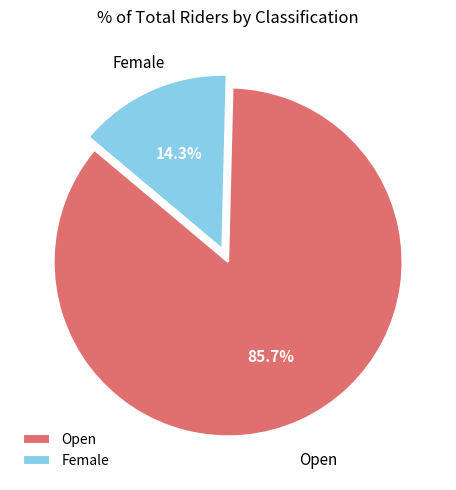

True or false: Open accounts for 72% of the total.

False